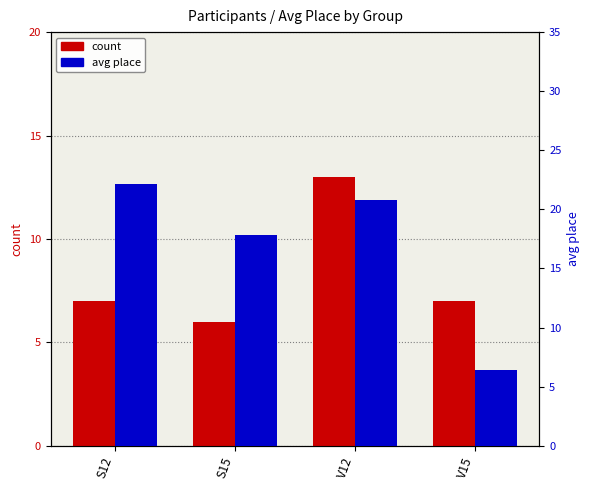

Count the number of categories in the chart.

4